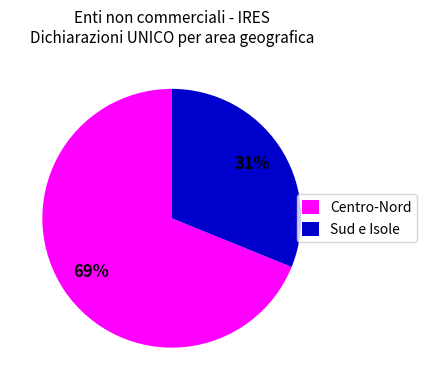

To the nearest percent, what is the difference between the largest and smallest slice percentages?

38%